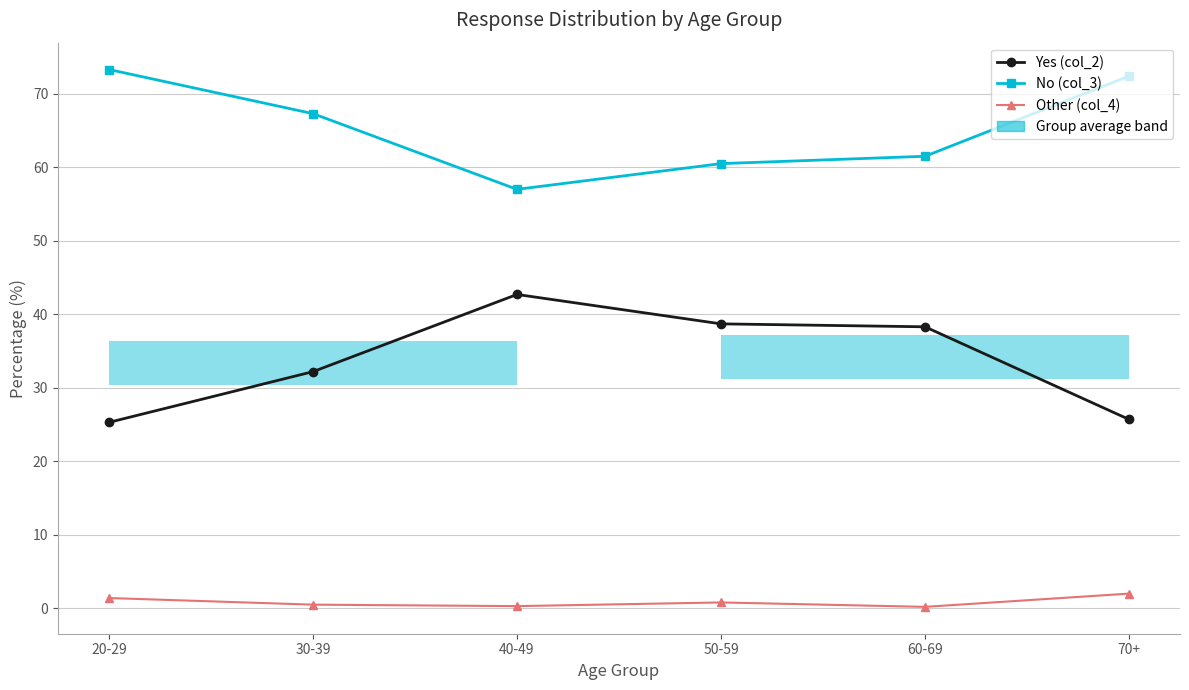

True or false: No (col_3) and Other (col_4) intersect in this chart.

False